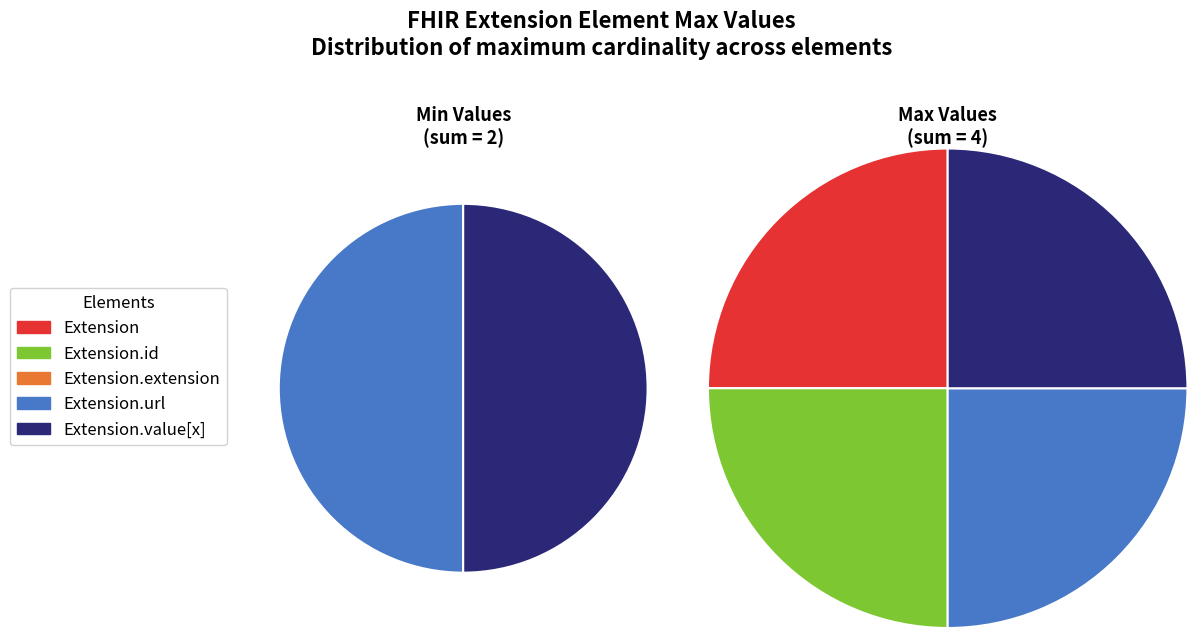

To the nearest percent, what portion does Extension.url represent?

50%